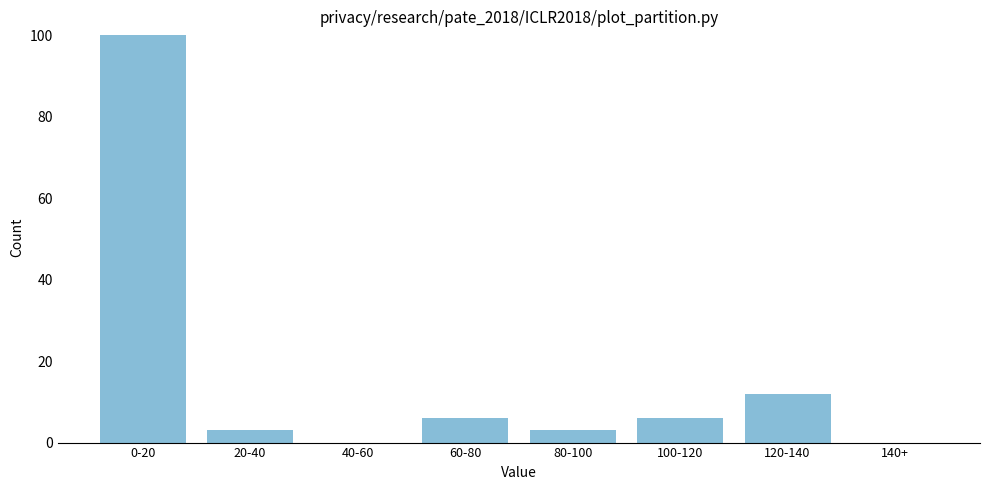

Reading left to right, what are all the values shown in this chart?

0-20=100	20-40=3	40-60=0	60-80=6	80-100=3	100-120=6	120-140=12	140+=0